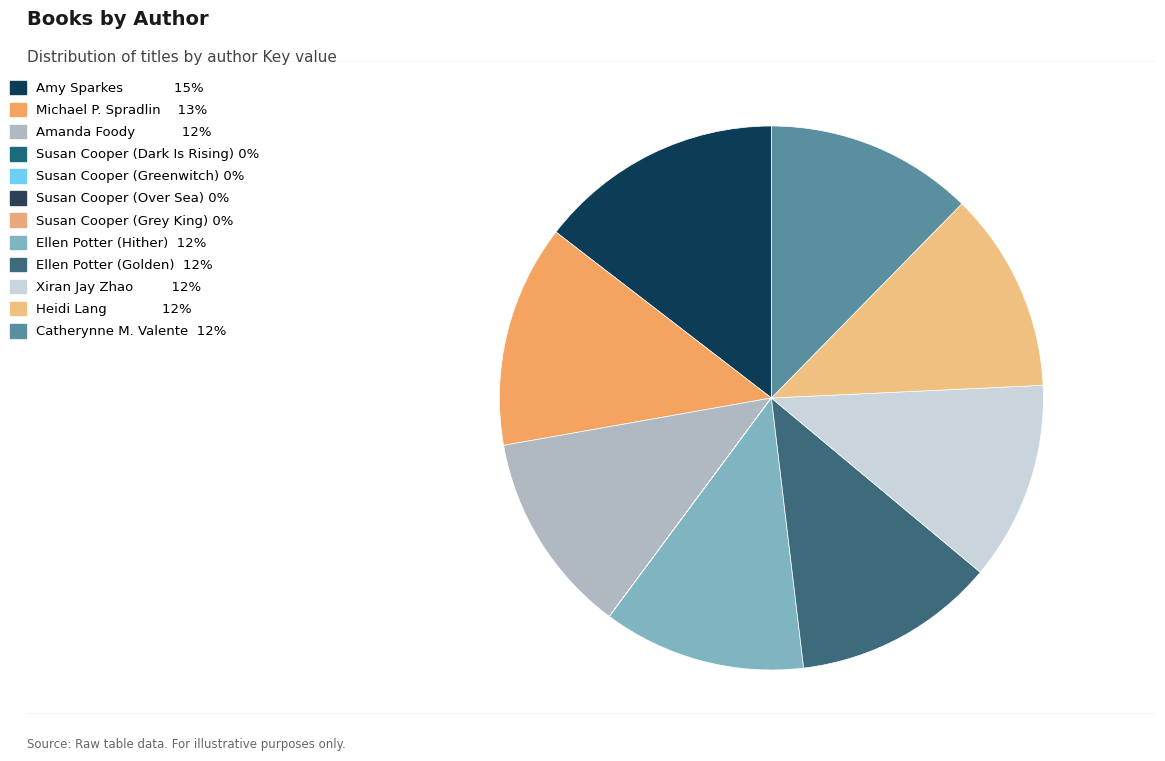

Is it true that Michael P. Spradlin is 13% of the pie?

True